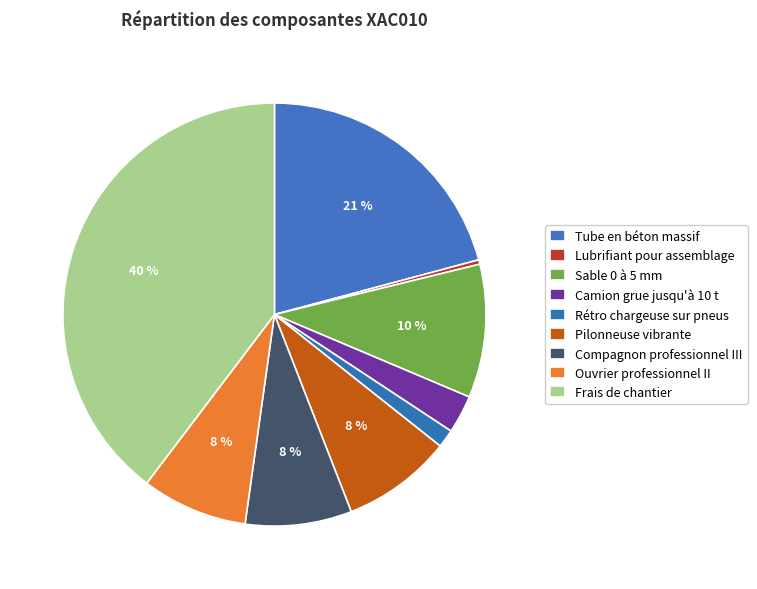

Does Compagnon professionnel III account for over 50% of the chart?

No